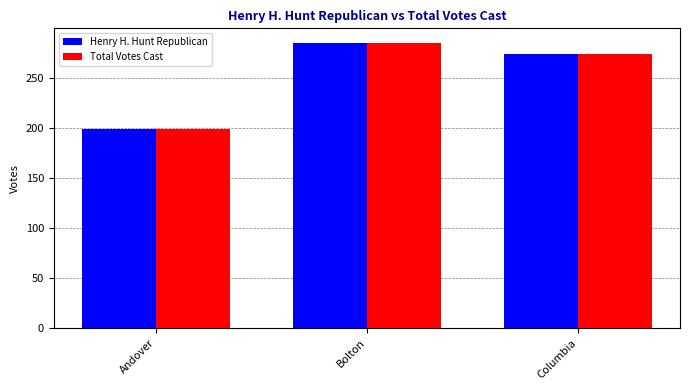

At how many categories does at least one series exceed 252?

2